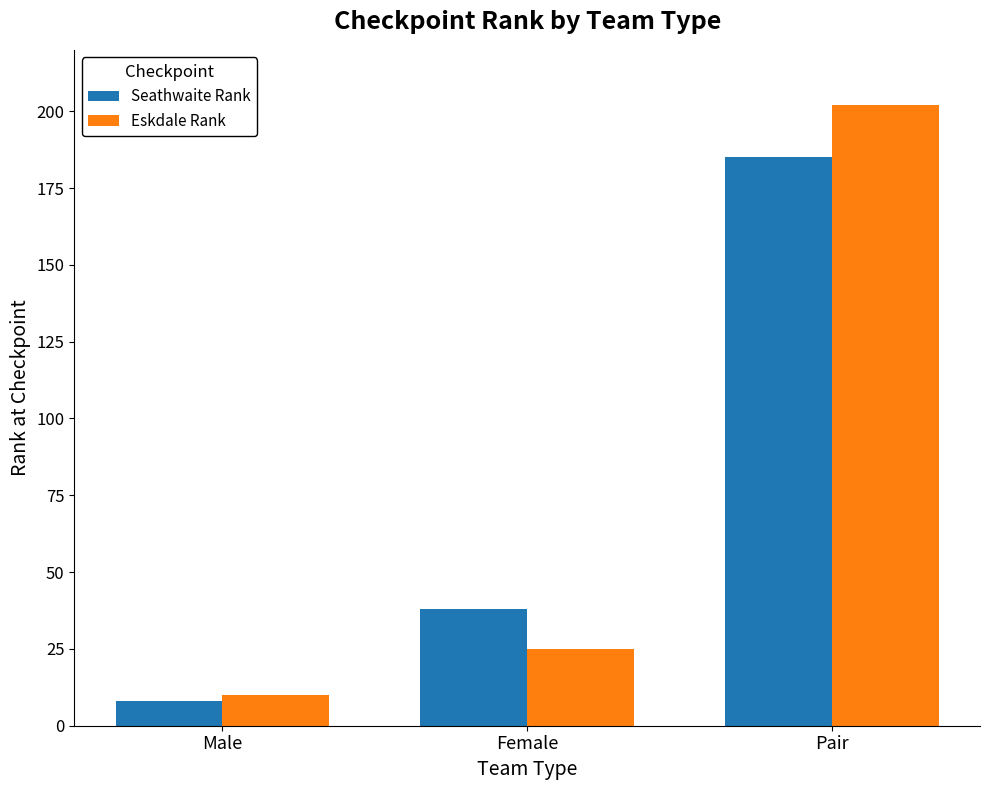

What is the difference between the second highest and minimum values in the Eskdale Rank series?

15